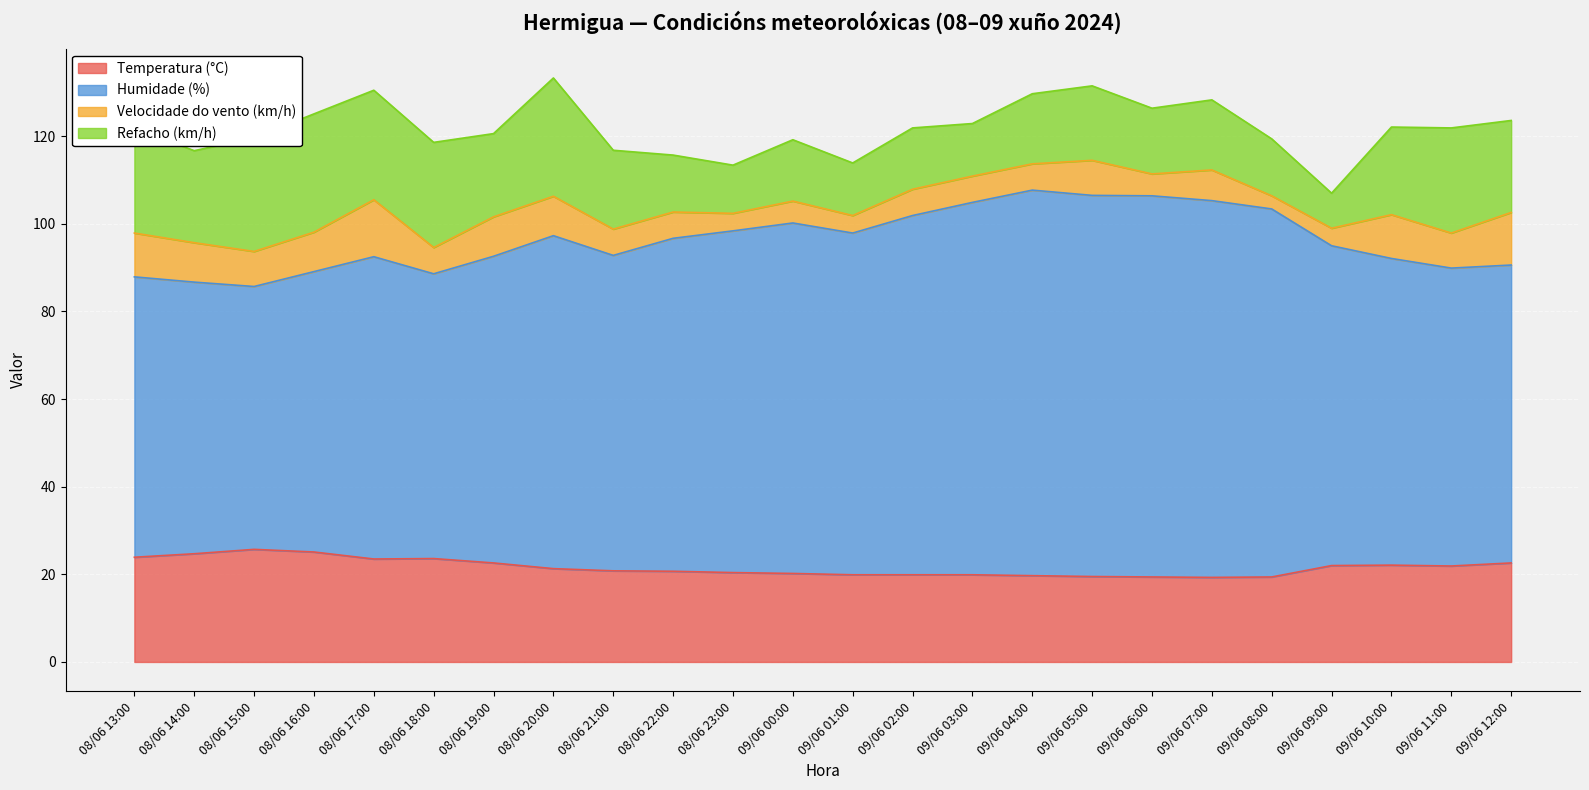

What is the maximum value shown in the chart?

107.7